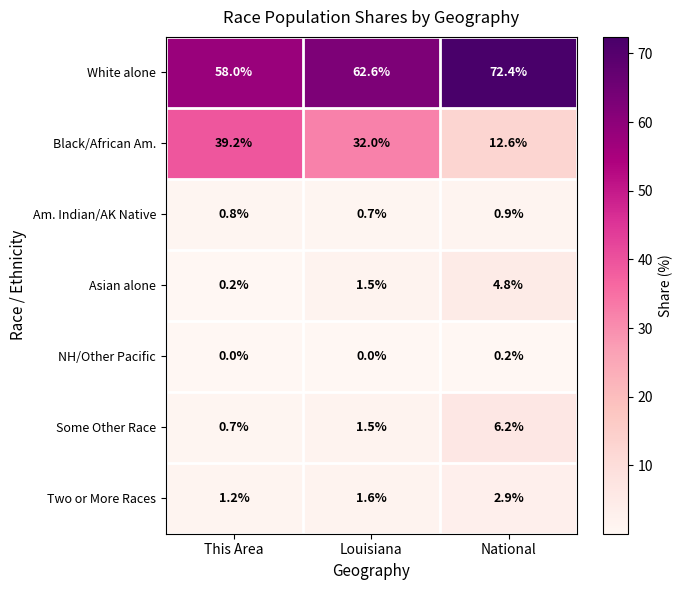

What is the maximum value shown in the chart?

72.4